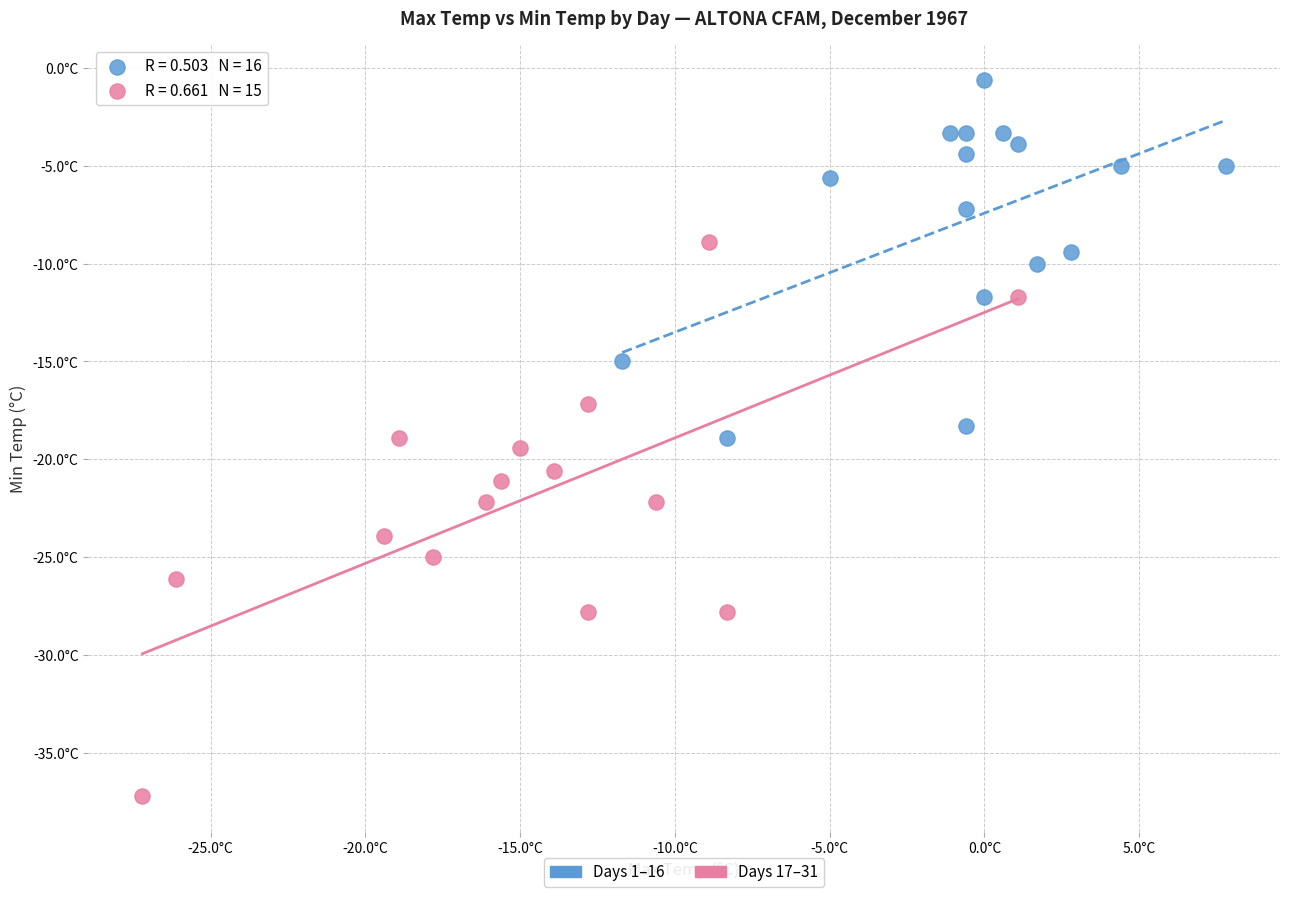

Which series contains the lowest Y value?

Days 17–31